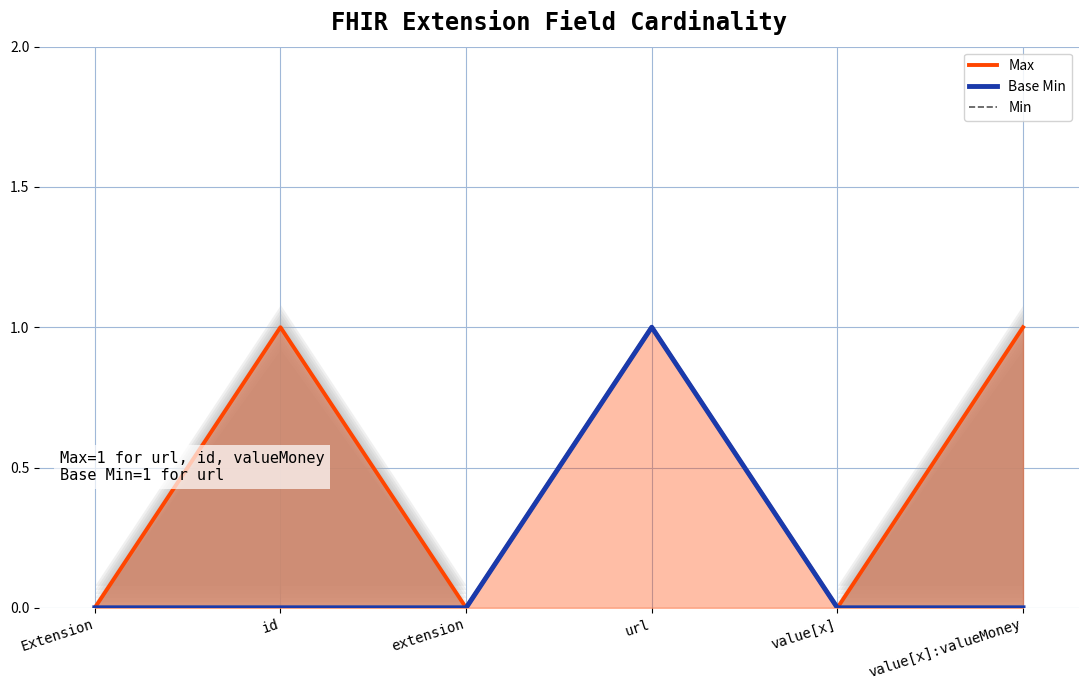

Reading left to right, transcribe all the data shown in this chart.

Max: 0	1	0	1	0	1
Base Min: 0	0	0	1	0	0
Min: 0	0	0	1	0	0